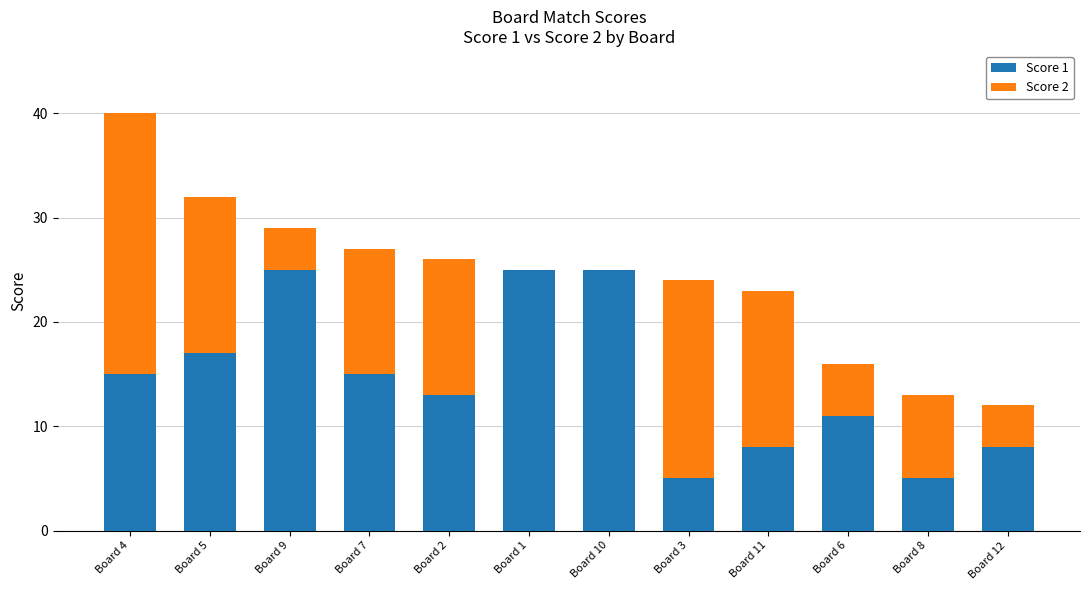

What is the sum of all Score 1 values?

172